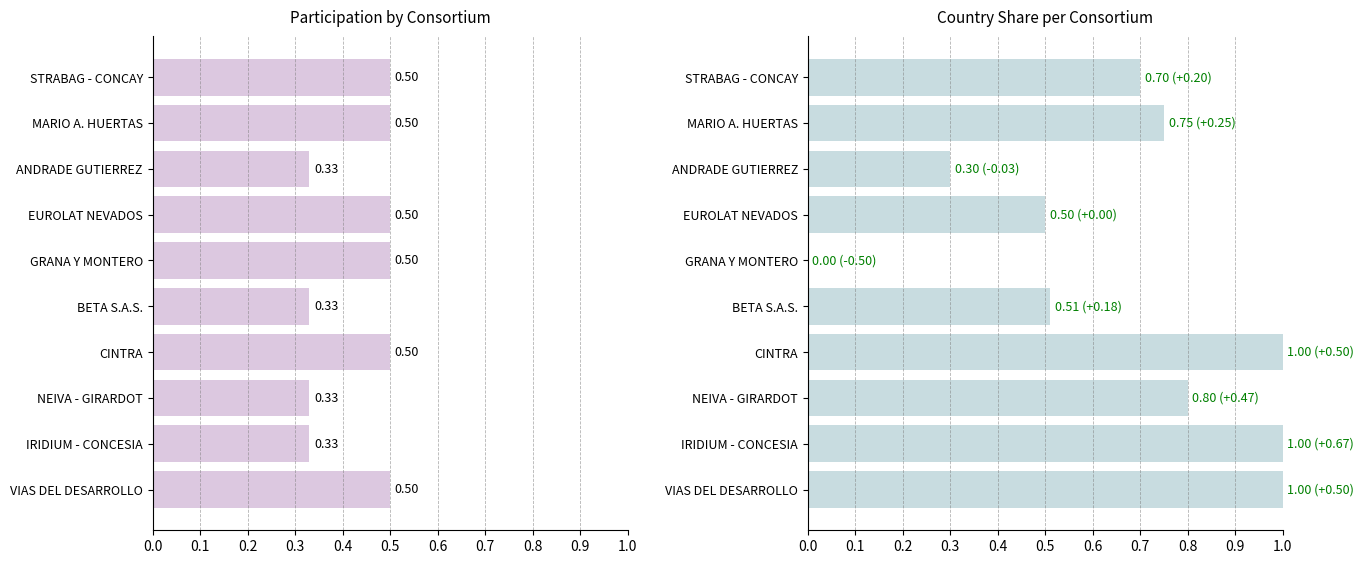

How many Colombia % Share values are between 0 and 1?

10